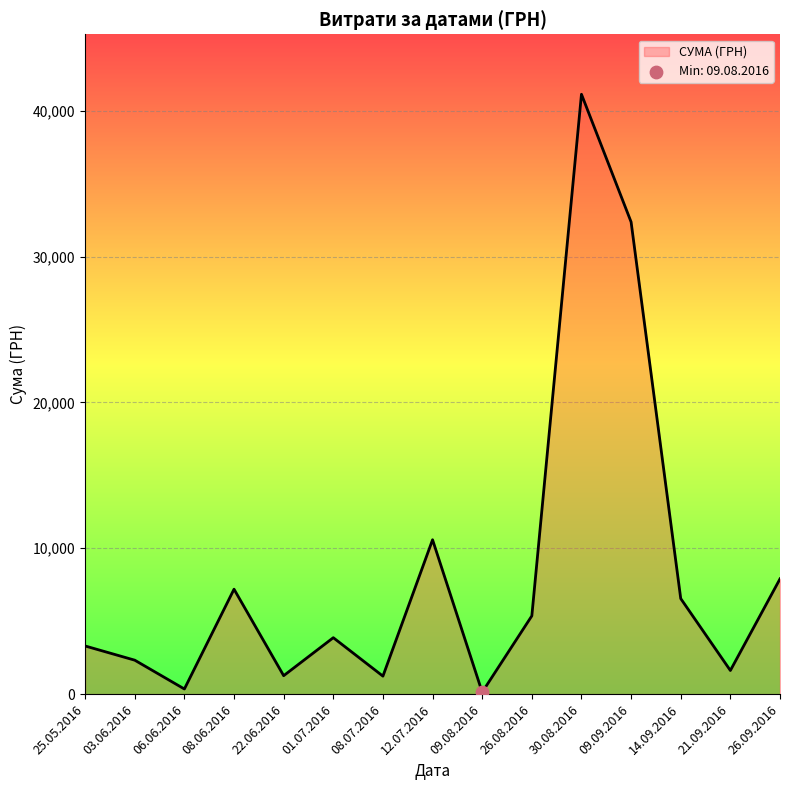

Approximately how many times larger is the value at 12.07.2016 compared to 14.09.2016?

1.6